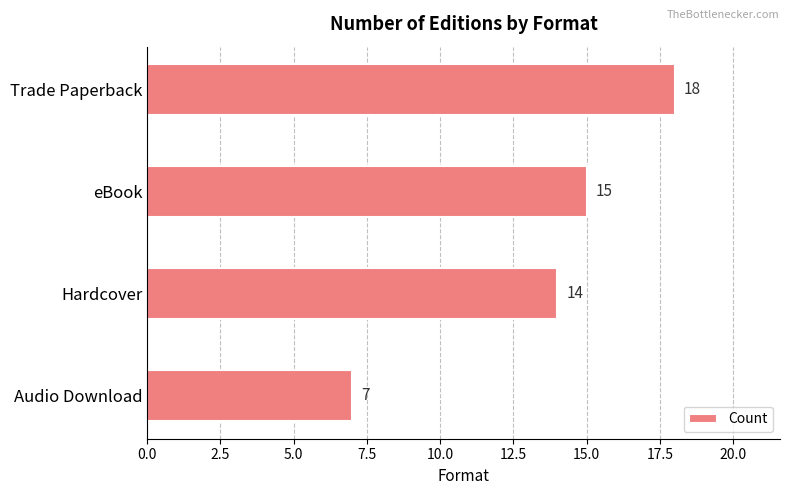

Is it true that the value at eBook is 15?

True